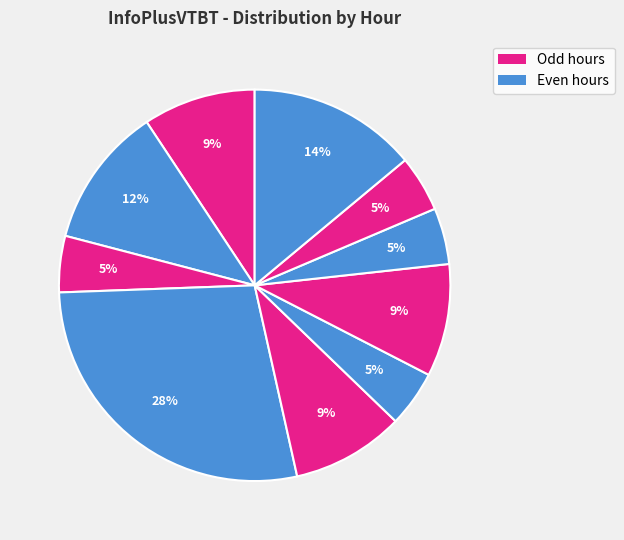

Count the number of slices in the pie.

10